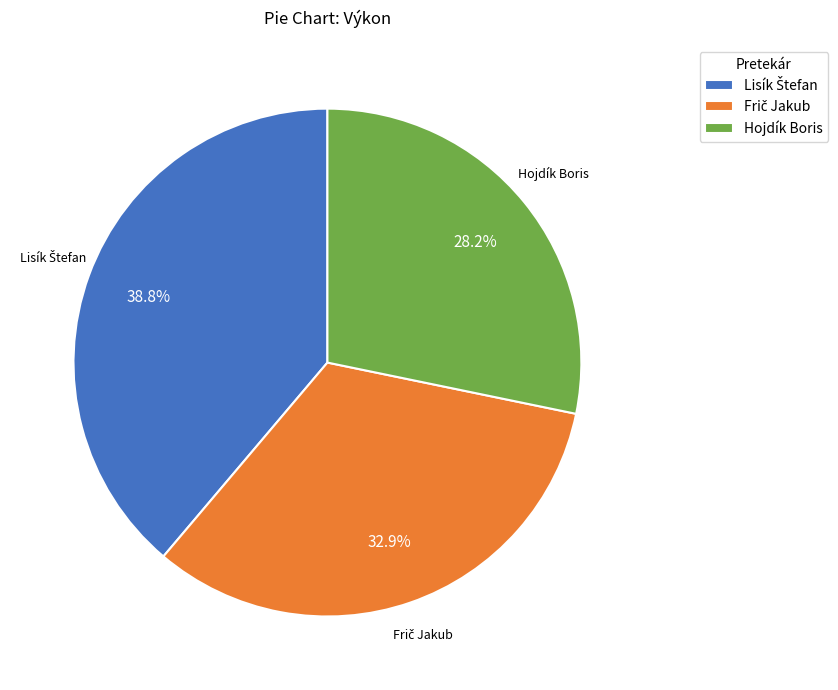

Does Hojdík Boris represent more than half of the total?

No